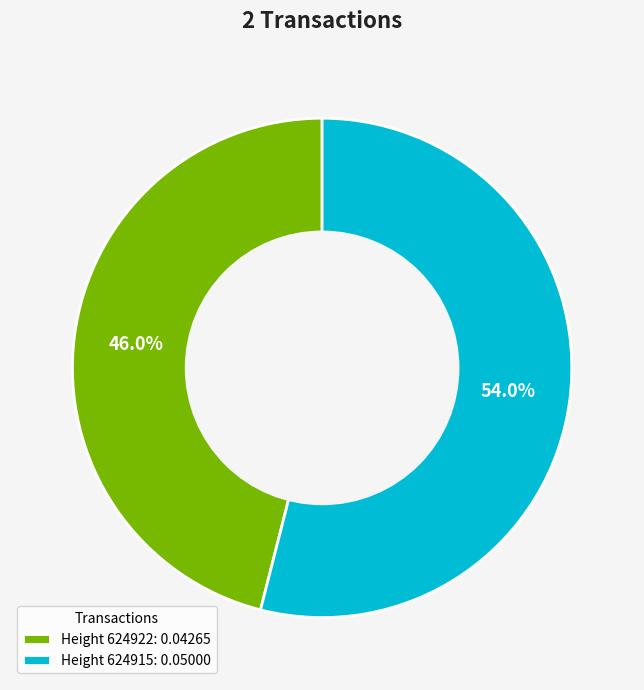

Rank the categories by value from highest to lowest.

Height 624915: 0.05000, Height 624922: 0.04265